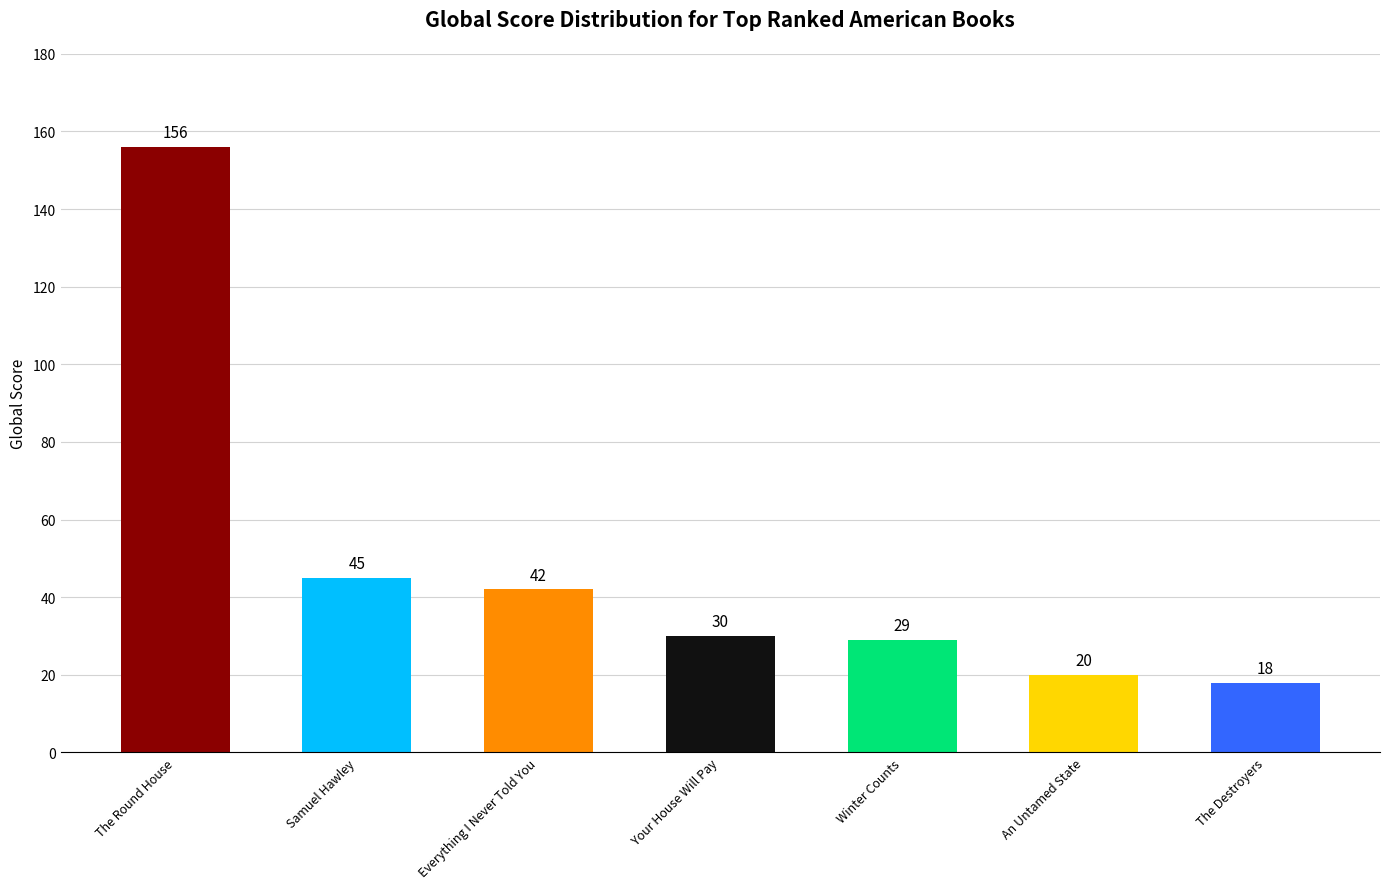

What is the greatest value displayed?

156